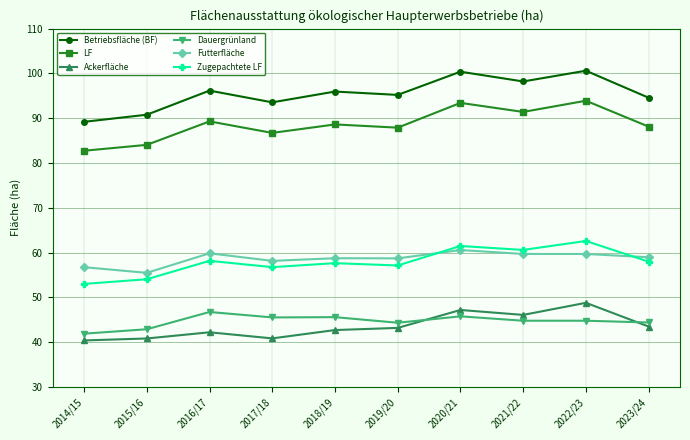

True or false: Betriebsfläche (BF) and Ackerfläche cross at least once.

False